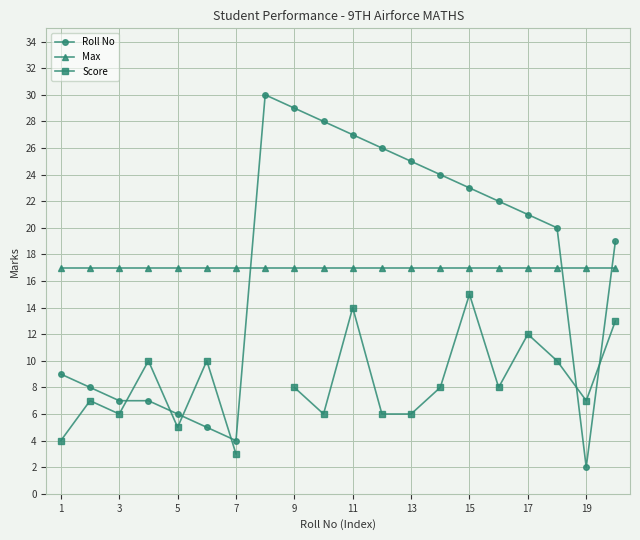

The value of Roll No at 17 is 21. True or false?

True